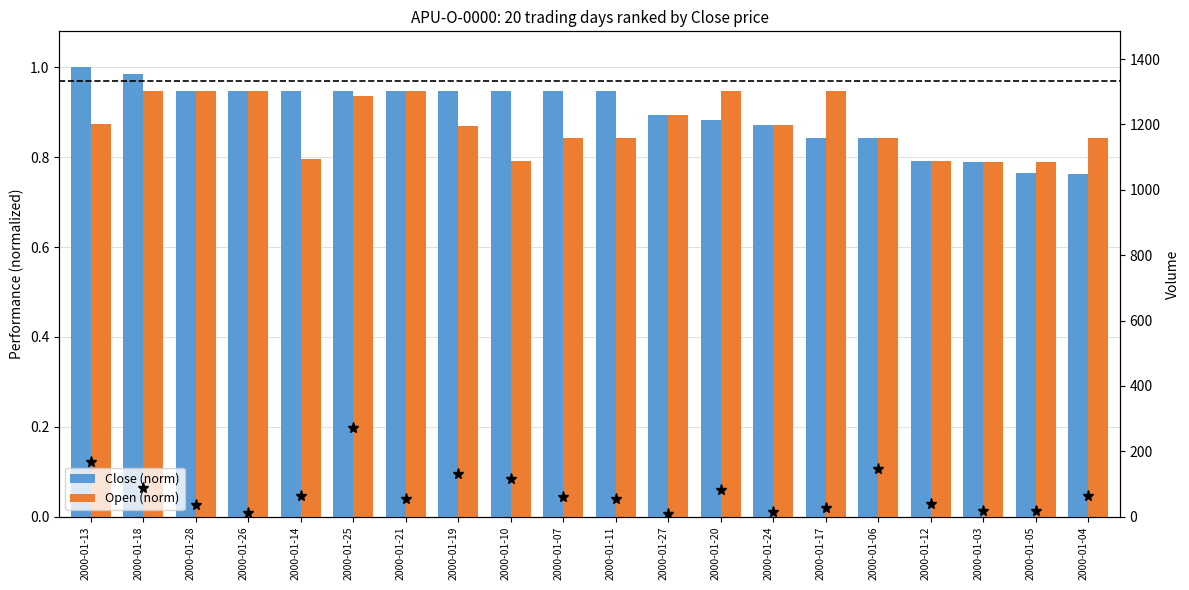

What is the label of the 3rd bar from the right?

2000-01-03